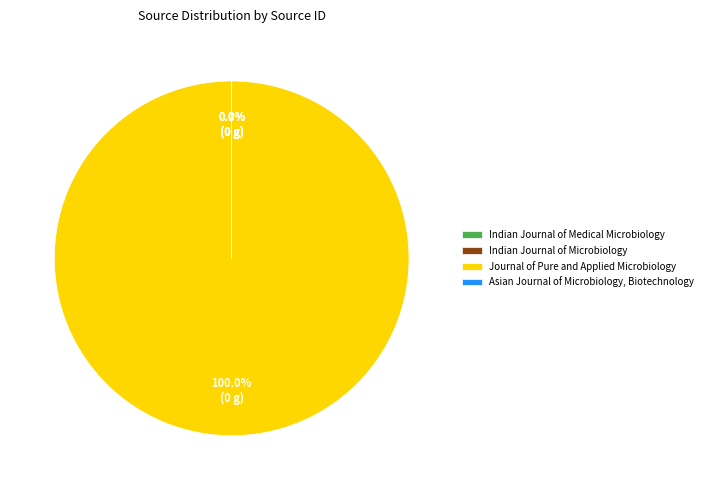

What percentage is the Journal of Pure and Applied Microbiology slice, to the nearest percent?

100%